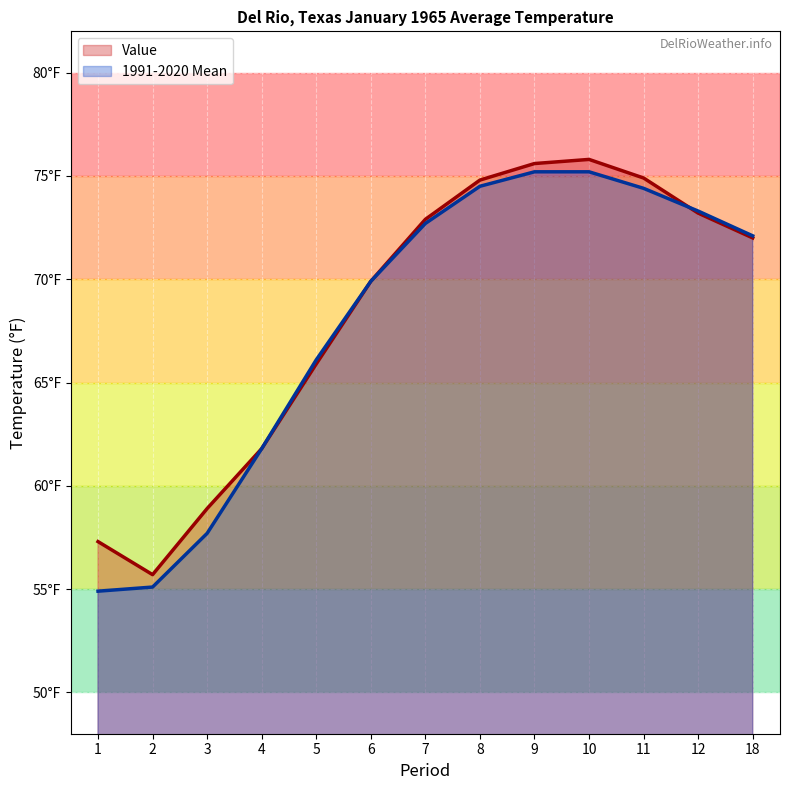

True or false: Value and 1991-2020 Mean intersect in this chart.

True